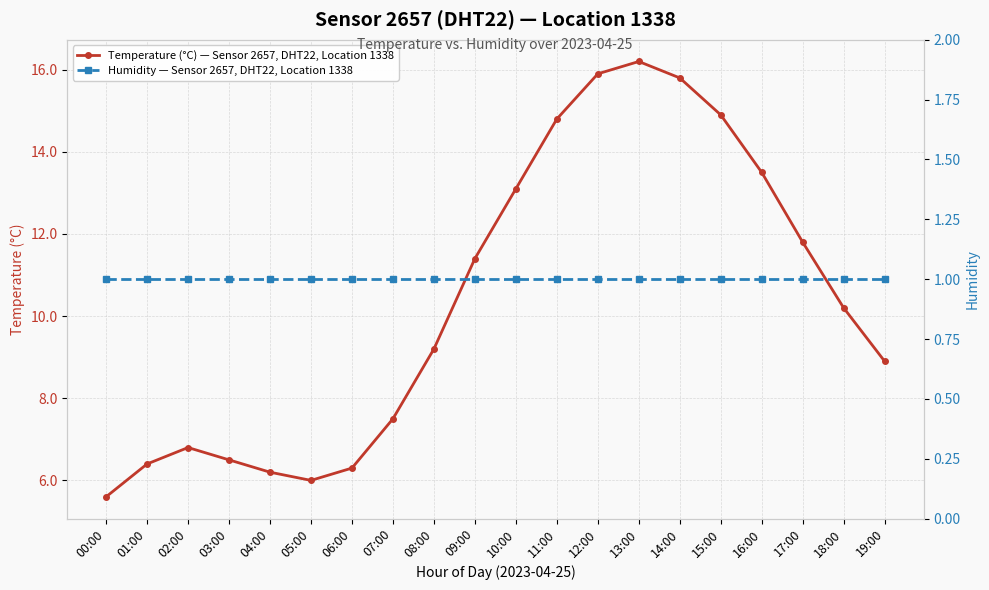

Where is Temperature (°C) — Sensor 2657, DHT22, Location 1338 nearest to the value 10?

18:00